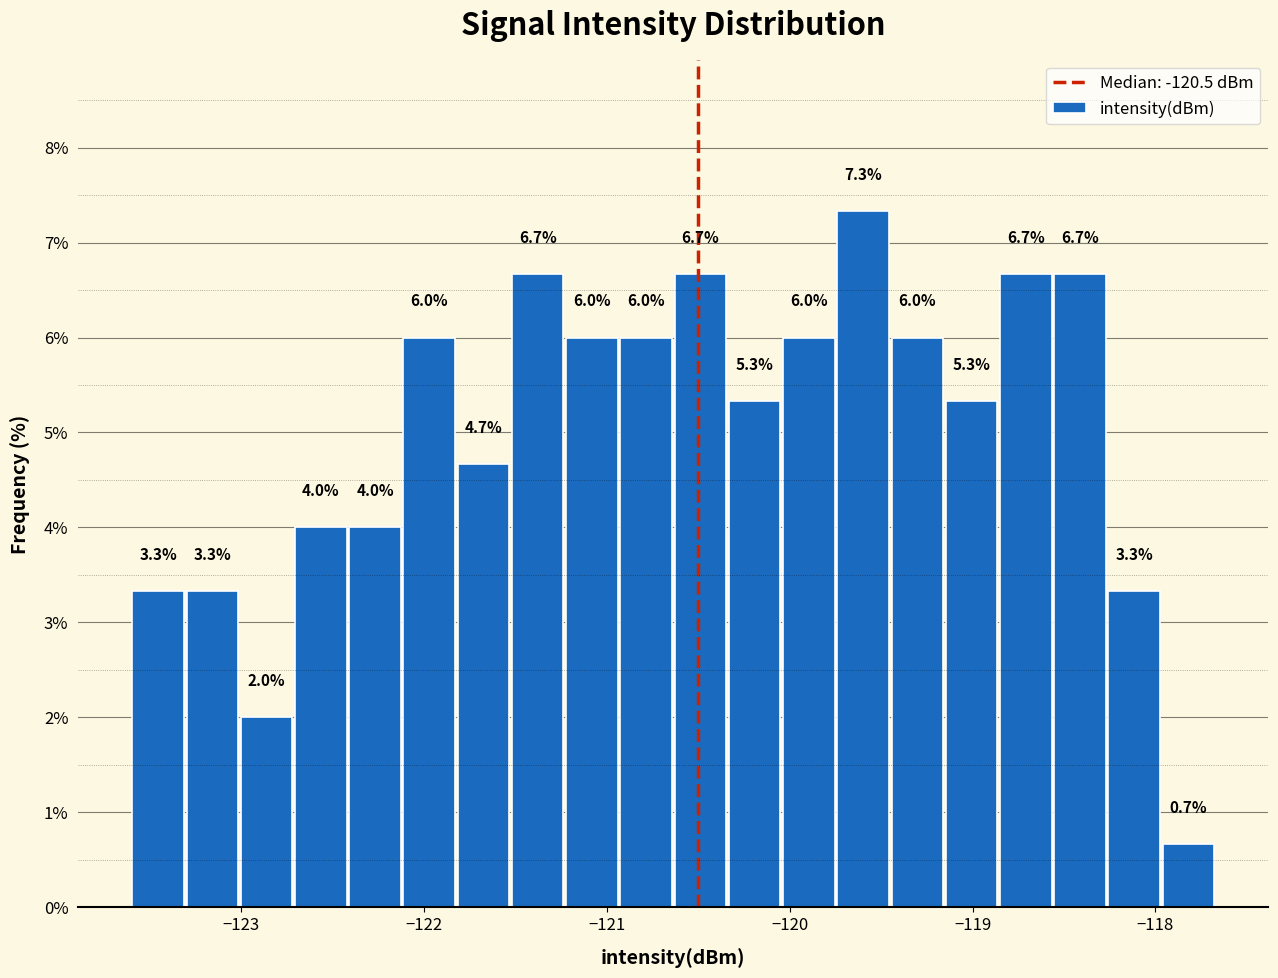

Around what value on the x-axis is the tallest bar? Give the approximate position of its centre, as read against the axis.

-119.6